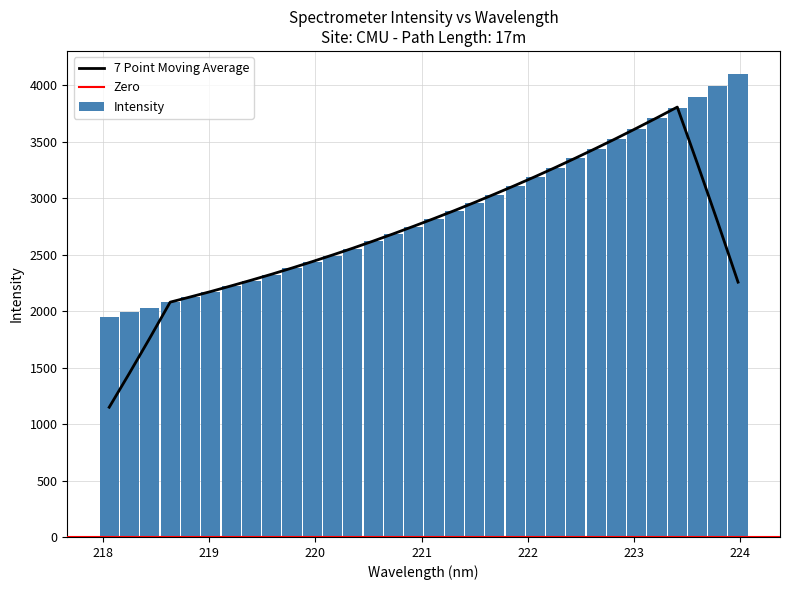

Is it true that the value at 222.263 is 1088.6?

False